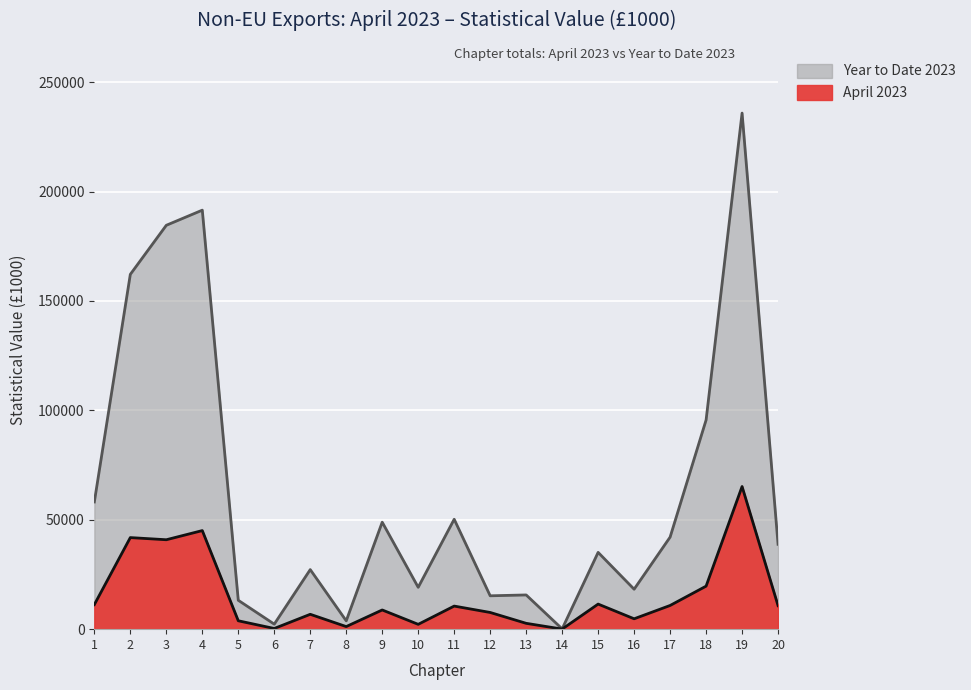

What is the difference between the April 2023 values at 1 and 4?

33835